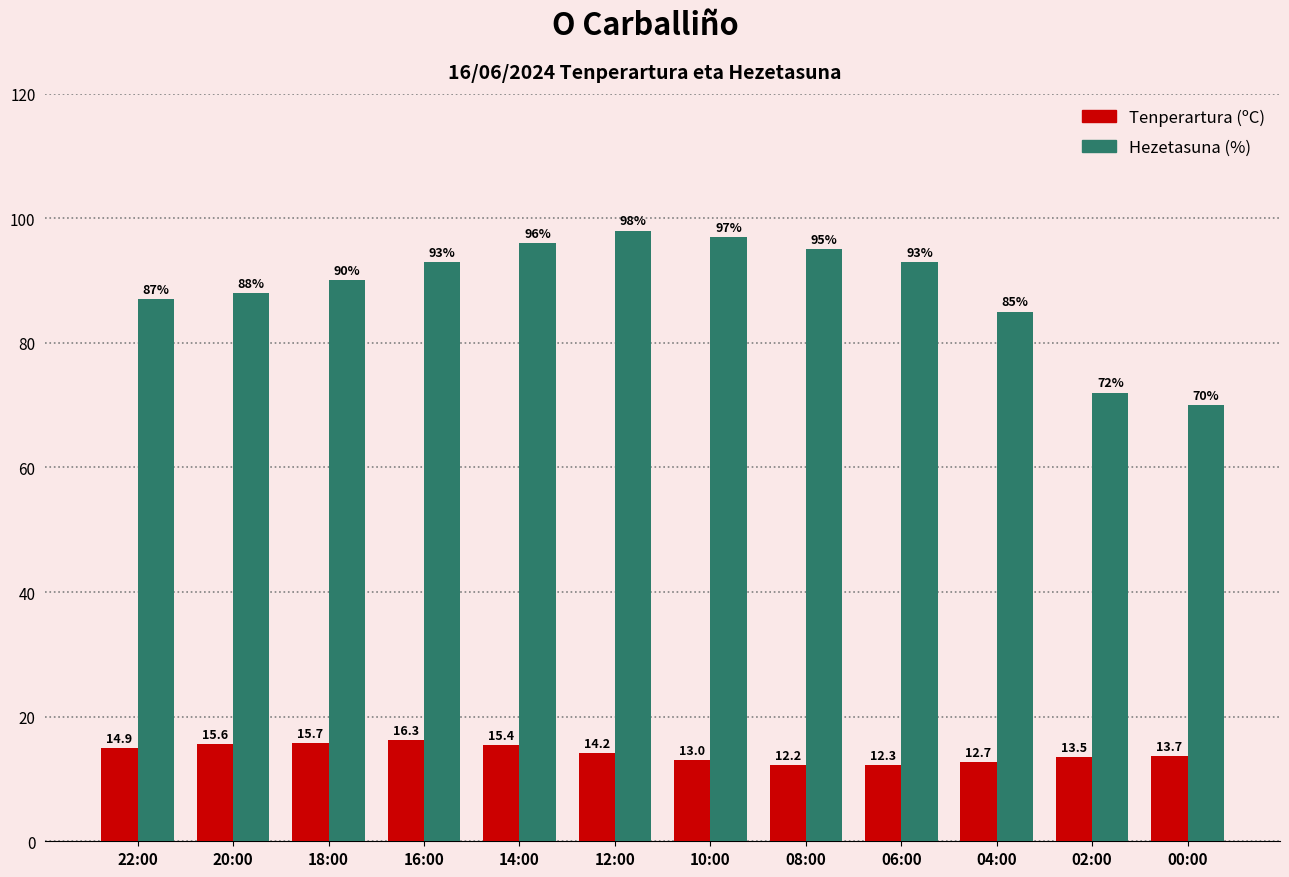

Which category has the lowest value in the Hezetasuna (%) series?

00:00